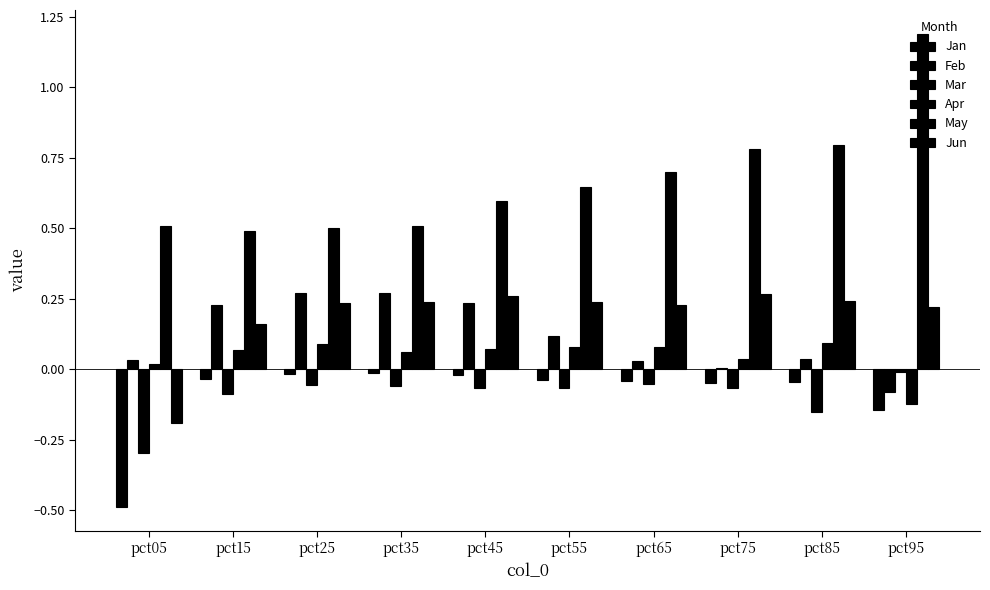

Rank the series by their maximum value, from highest to lowest.

May, Feb, Jun, Apr, Mar, Jan